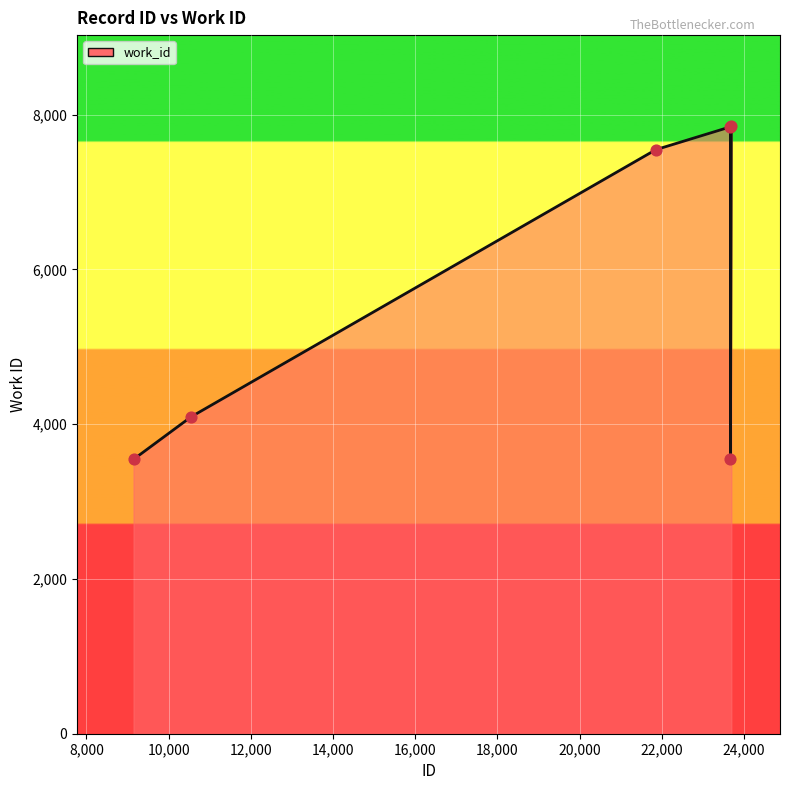

What is the maximum value shown in the chart?

7851